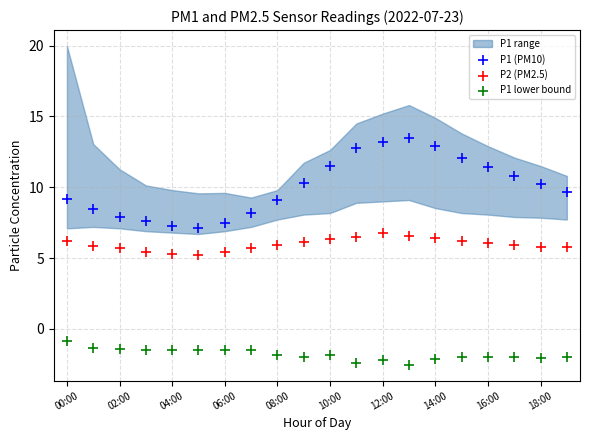

Which series has the largest Y range (max minus min)?

P1 (PM10)